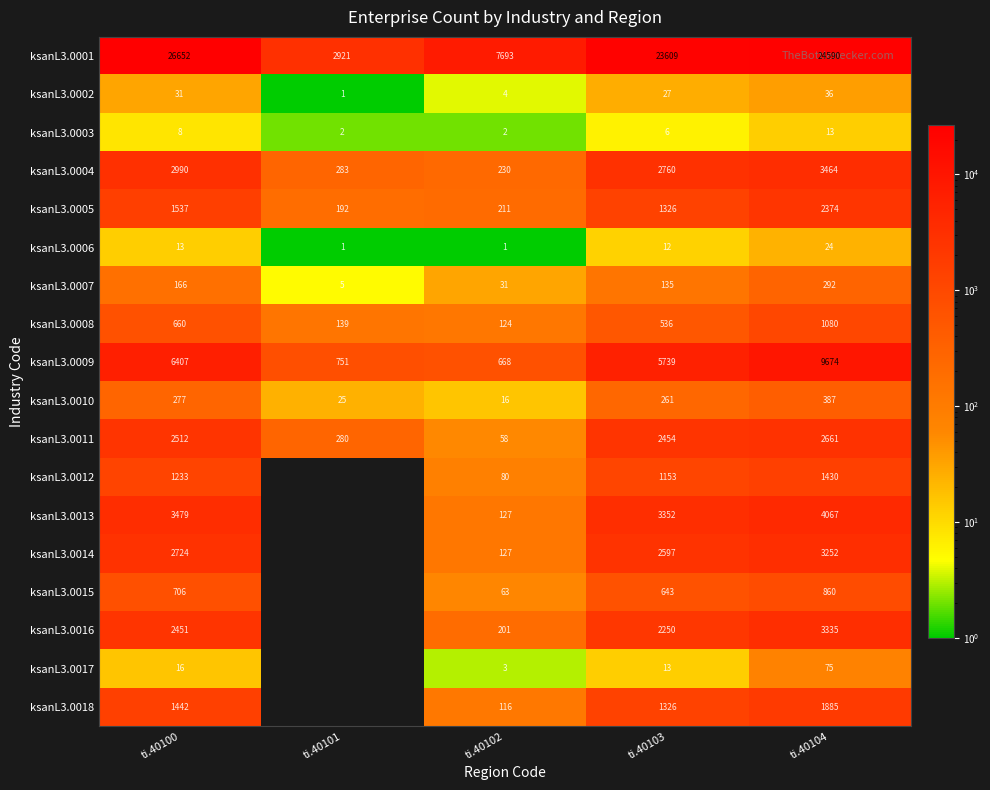

List the labels in order of ksanL3.0008 value, smallest first.

ti.40102, ti.40101, ti.40103, ti.40100, ti.40104